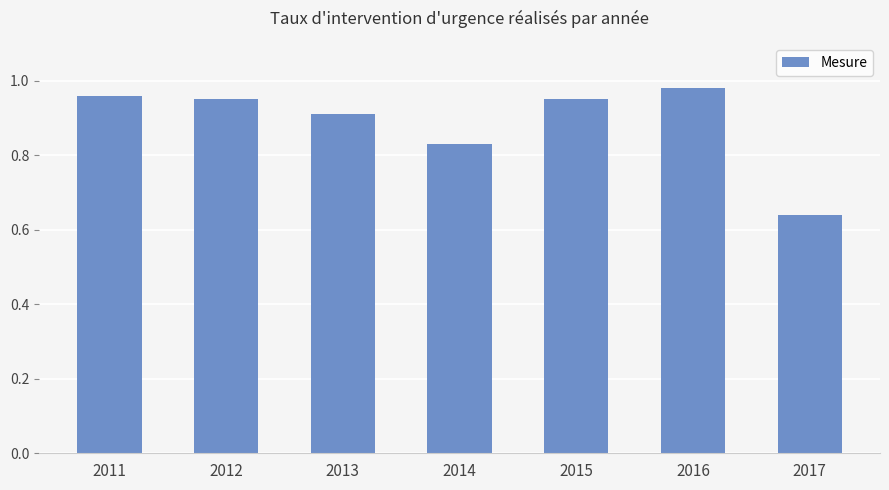

Between 2016 and 2017, which is larger?

2016